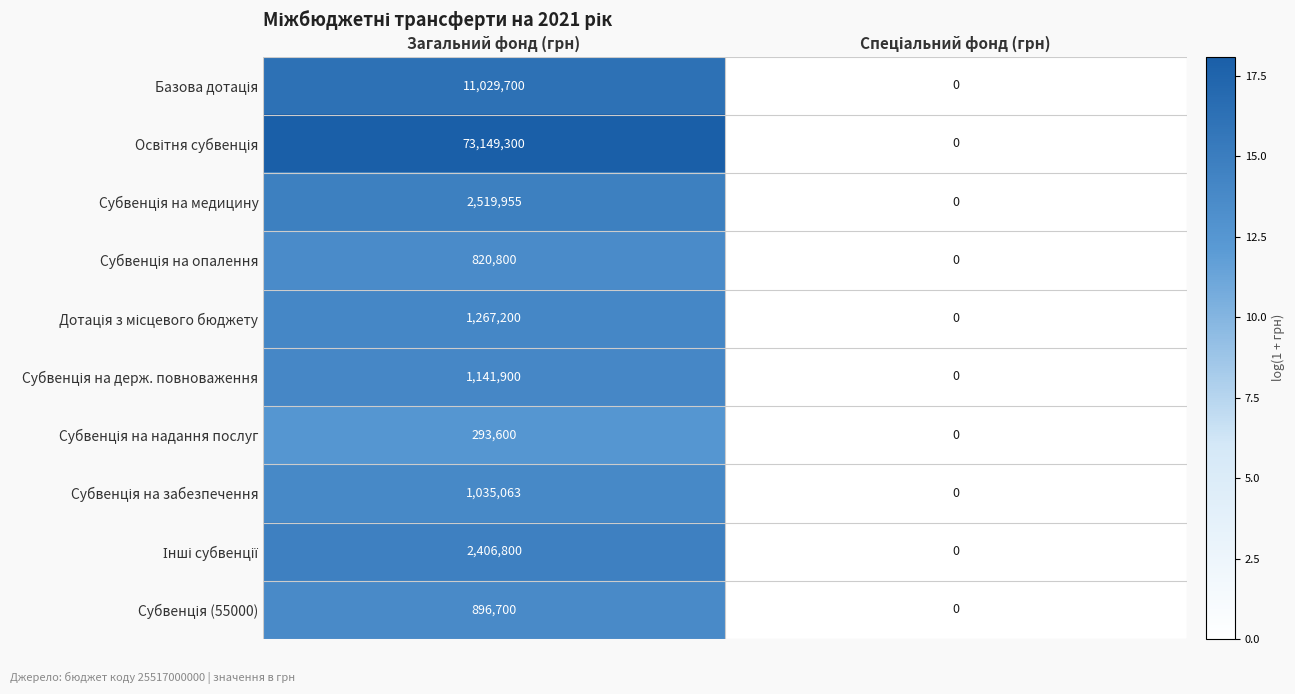

Which label corresponds to the largest value in the chart?

Загальний фонд (грн)